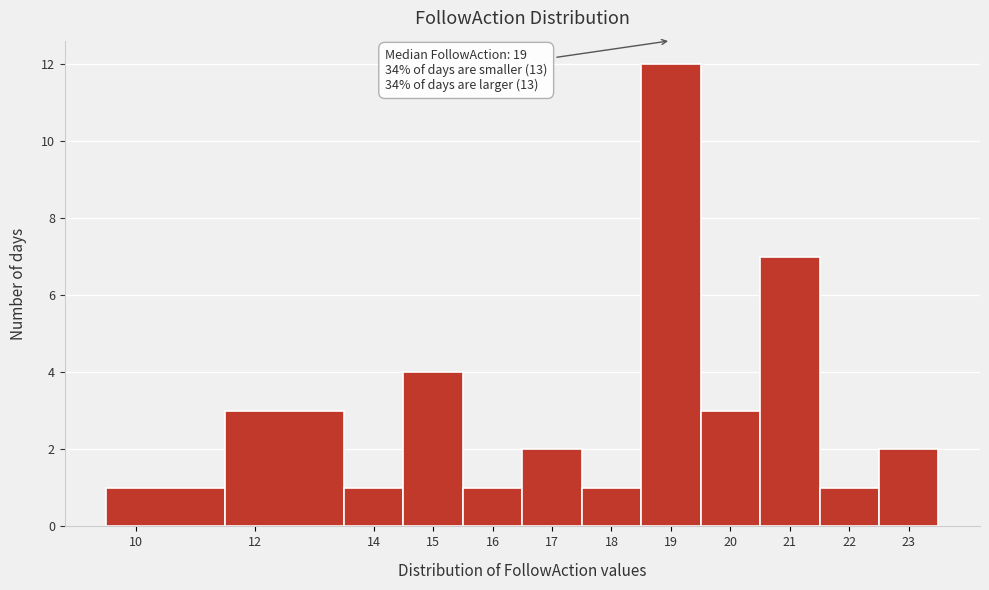

Over which range of the x-axis is the bar tallest?

18.5 to 19.5